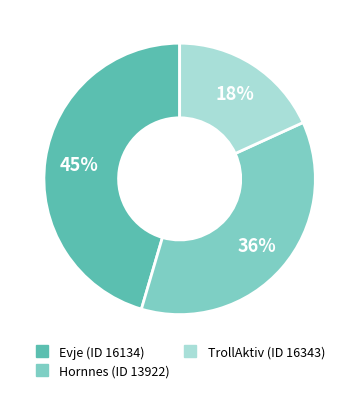

Is it true that Evje (ID 16134) is 38% of the pie?

False